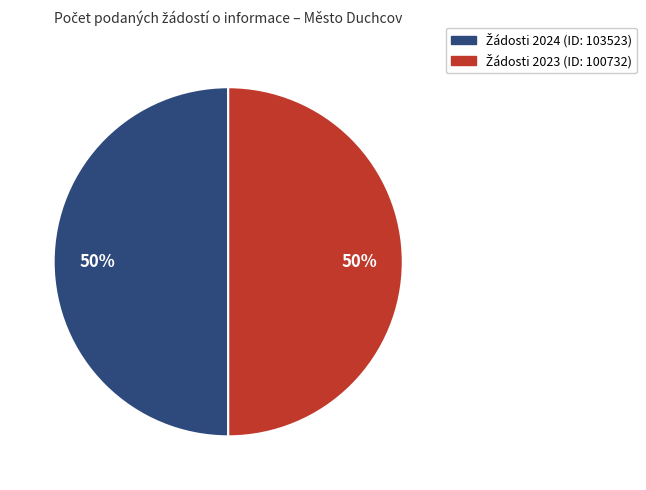

To the nearest percent, what is the average slice percentage?

50%